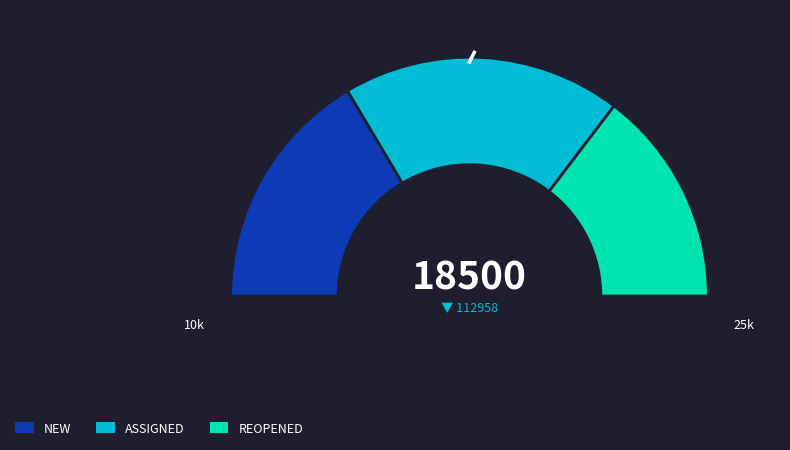

Does any single category account for the majority?

No